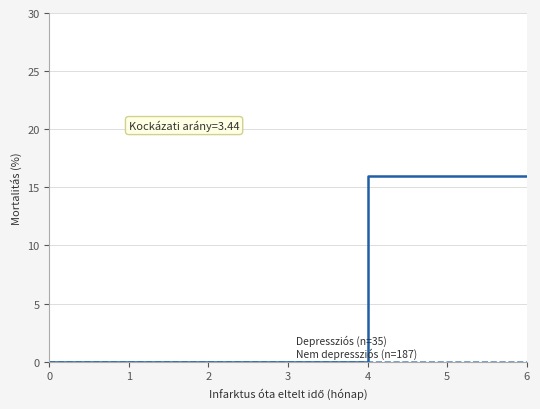

What is the total value across all series at 4?

16